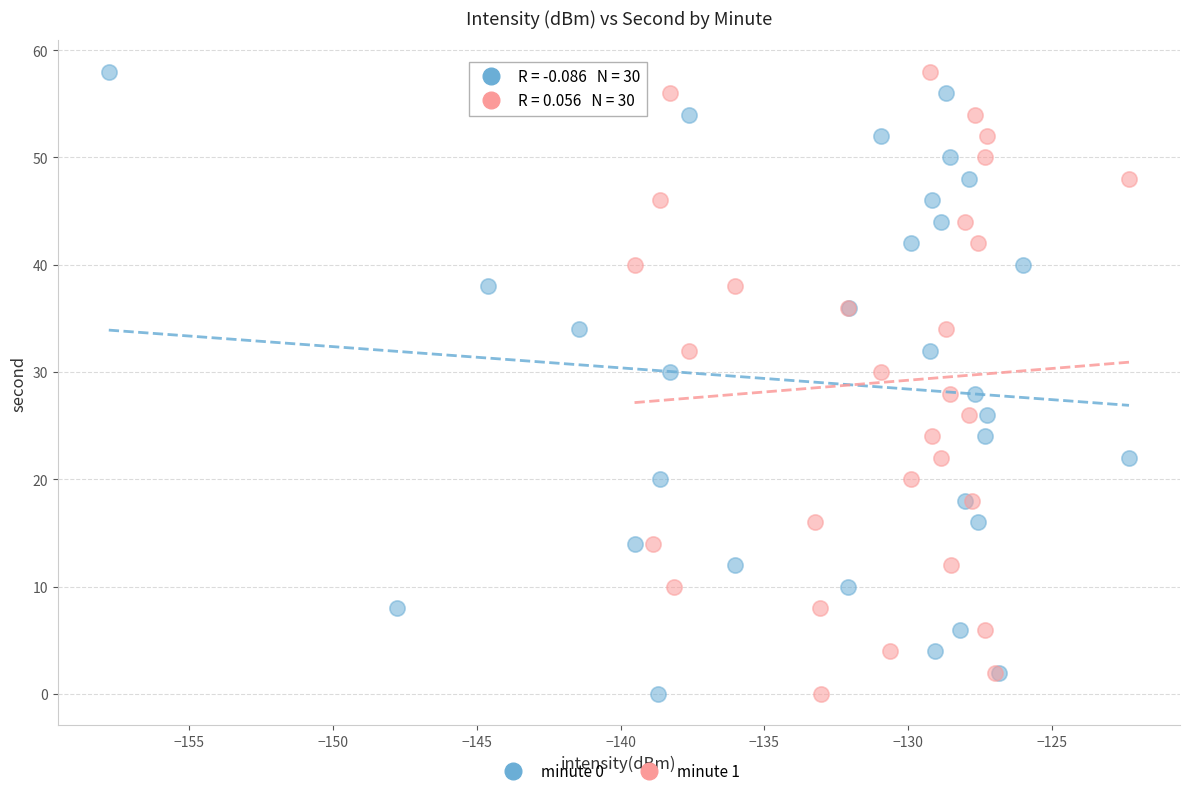

What are all the series names shown in the legend?

minute 0, minute 1